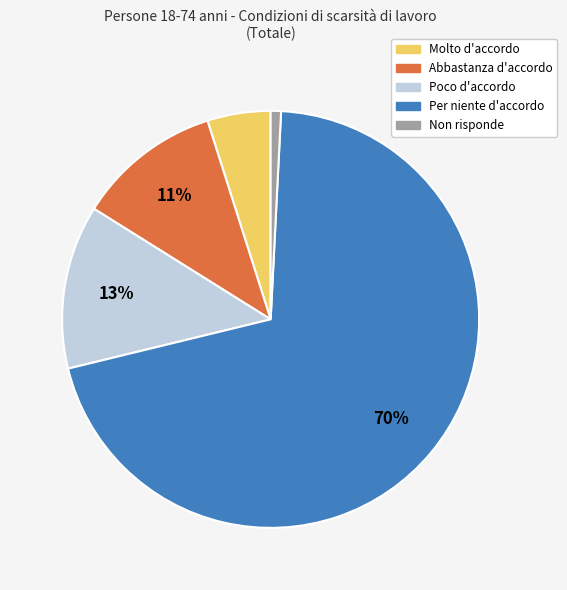

To the nearest percent, what is the average slice percentage?

20%